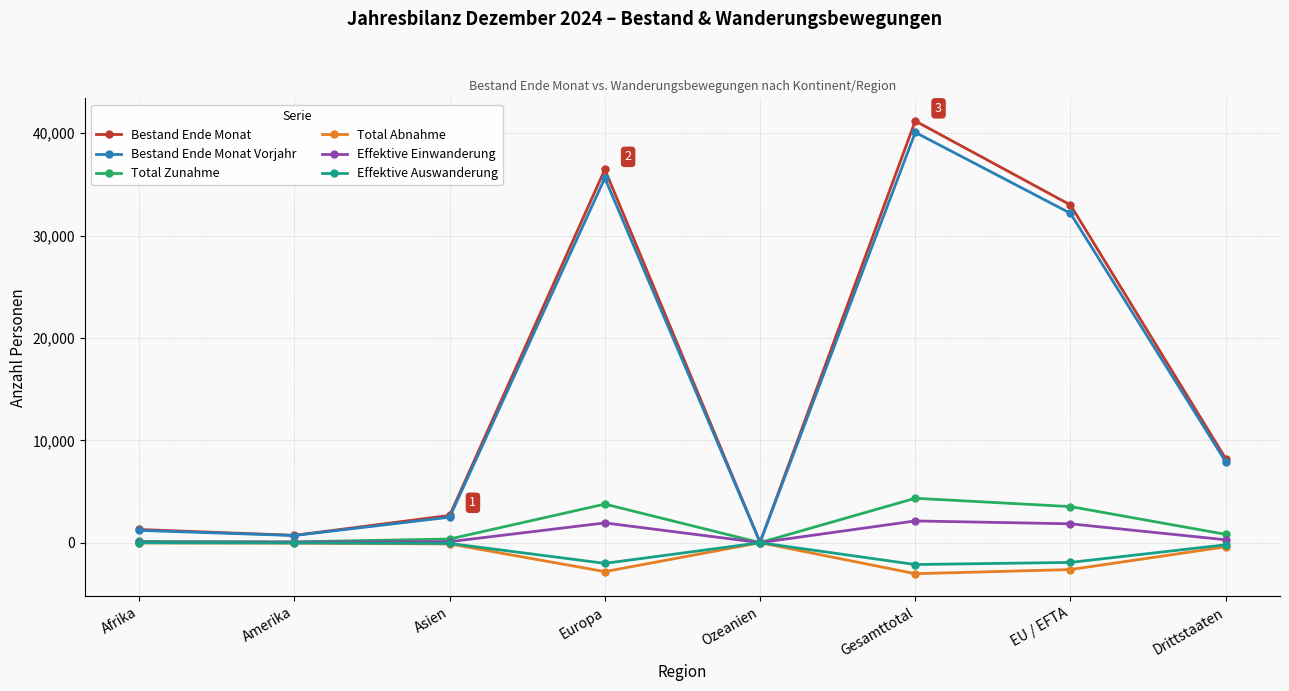

Does the chart have visible grid lines?

Yes